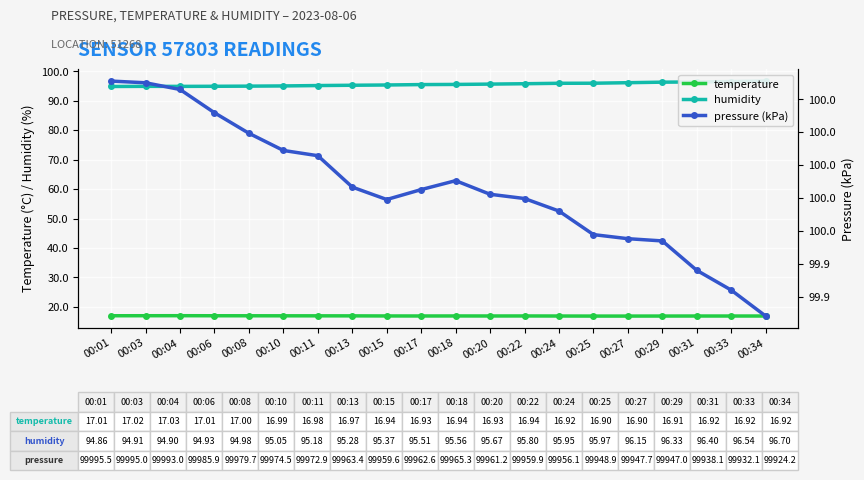

Is this an area chart (filled region under the line)?

No